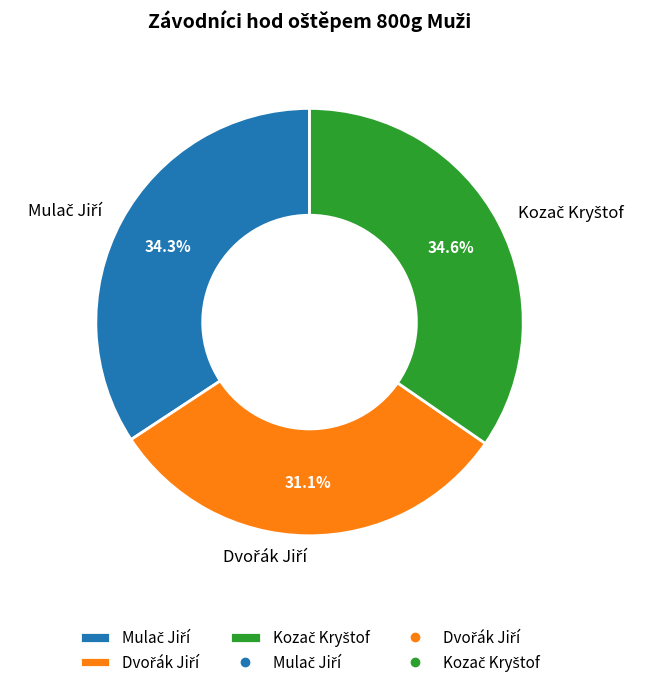

Does any single category account for the majority?

No